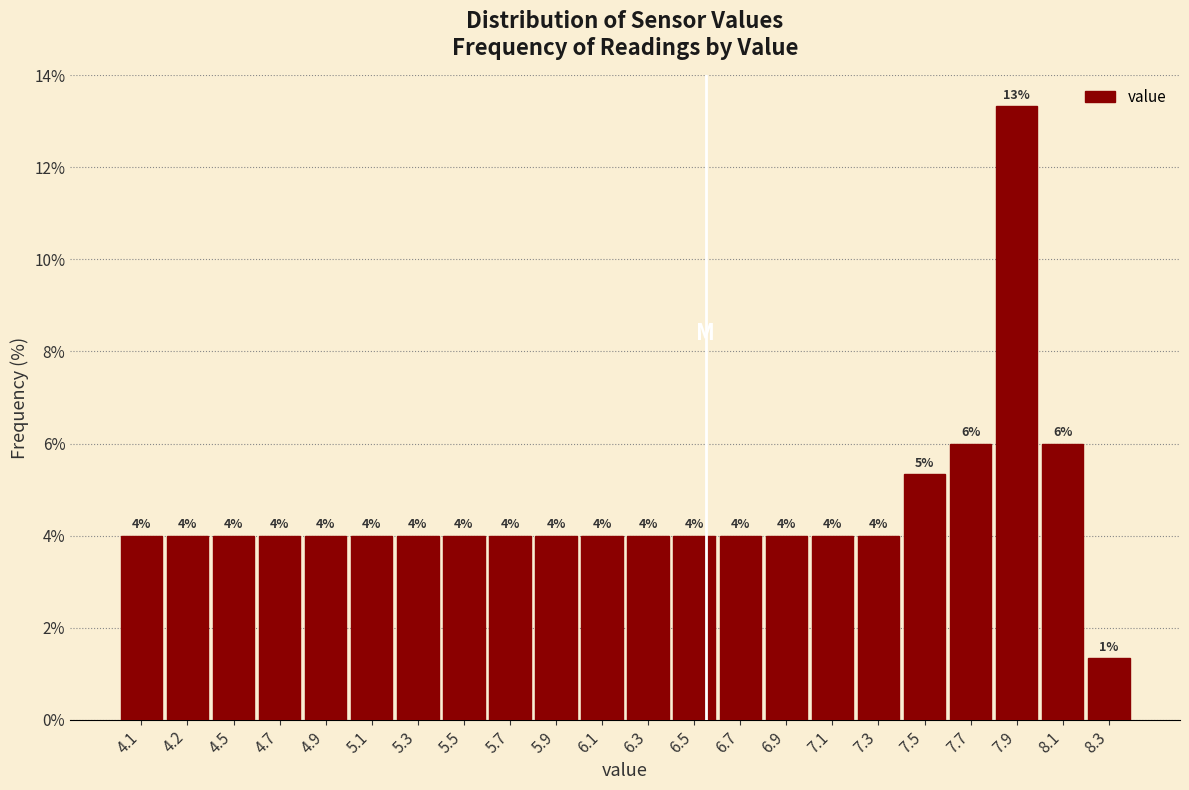

Which label corresponds to the largest value in the chart?

7.9